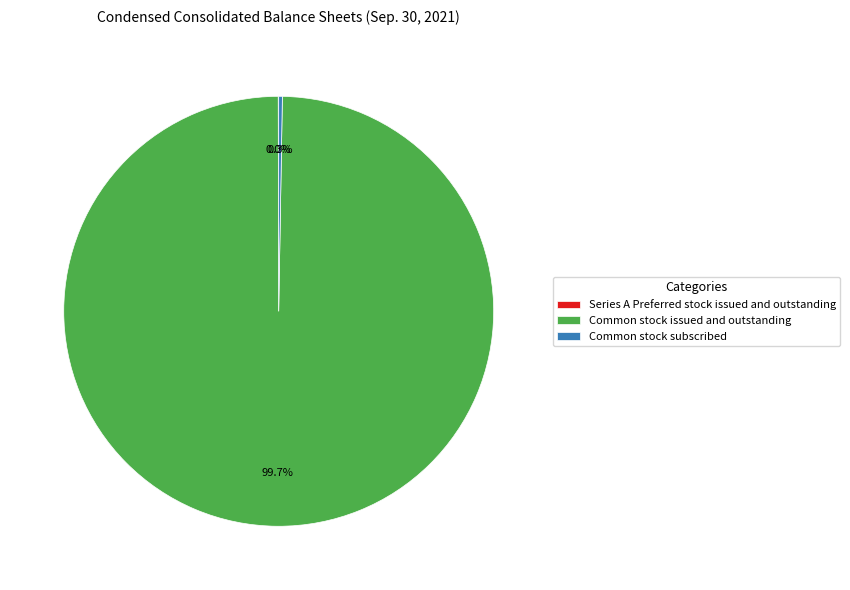

What is the largest slice in the pie chart?

Common stock issued and outstanding